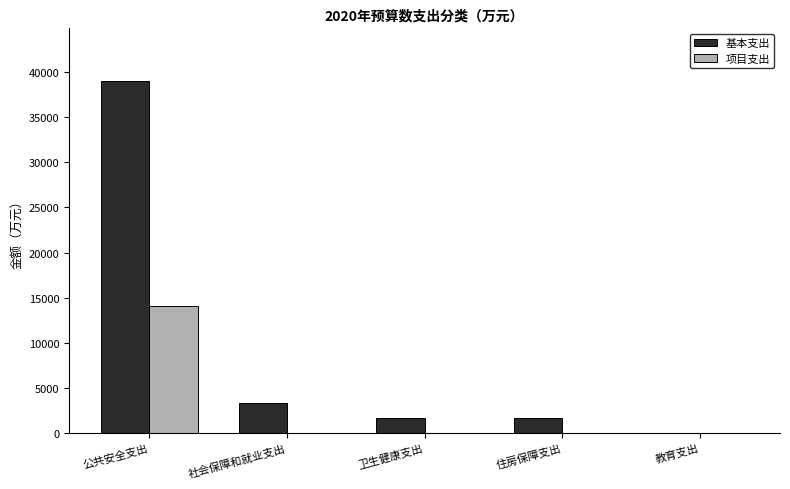

Which category has the highest value in the 项目支出 series?

公共安全支出